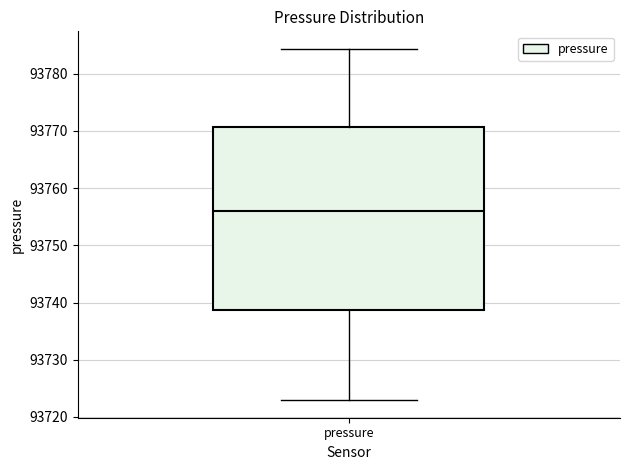

Where does the median line of the box for pressure sit on the y-axis? The values are not printed on the chart, so give them approximately, as read against the axis.

93756